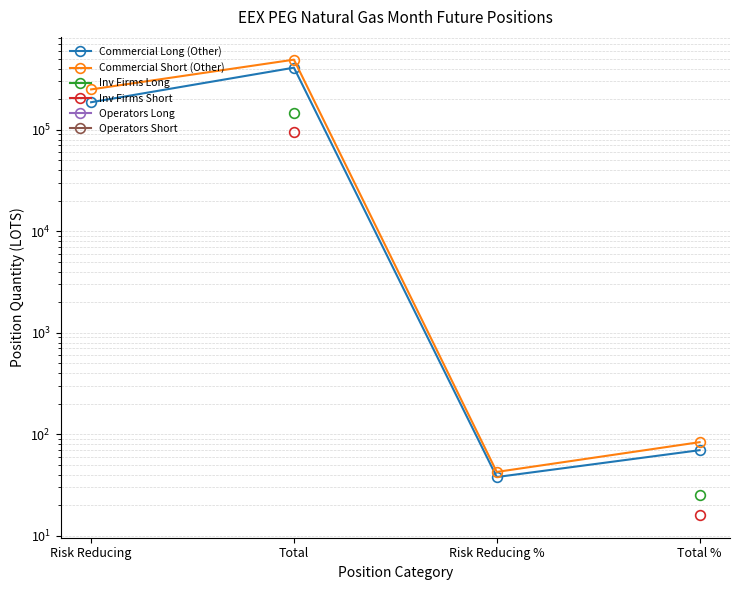

How many categories are shown in the chart?

4